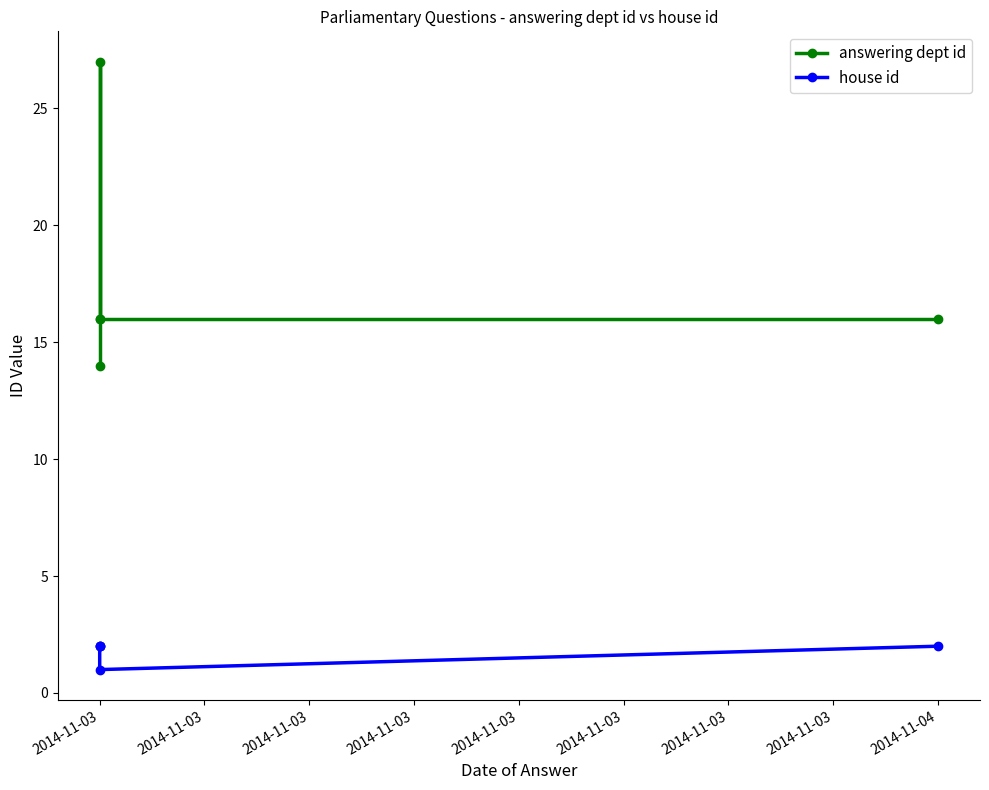

How many lines are shown in the chart?

2